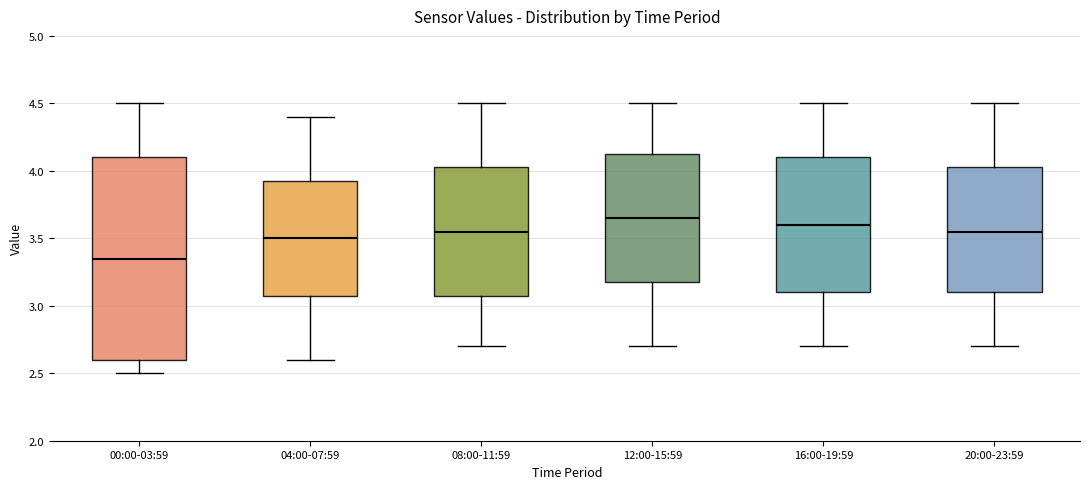

Where does the median line of the box for 00:00-03:59 sit on the y-axis? The values are not printed on the chart, so give them approximately, as read against the axis.

3.35